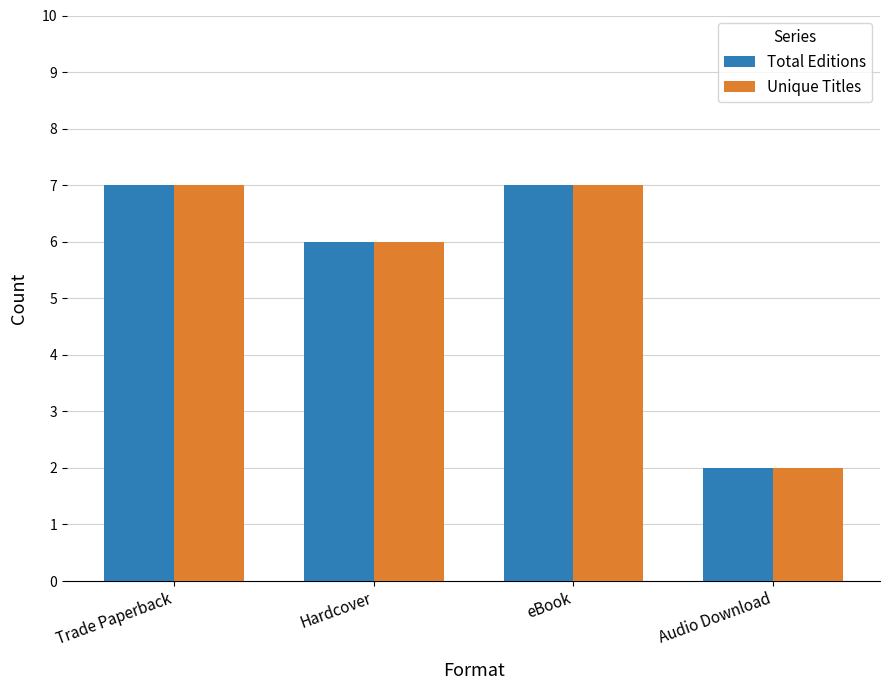

Reading left to right, extract all data points from this chart.

Total Editions: Trade Paperback=7	Hardcover=6	eBook=7	Audio Download=2
Unique Titles: Trade Paperback=7	Hardcover=6	eBook=7	Audio Download=2